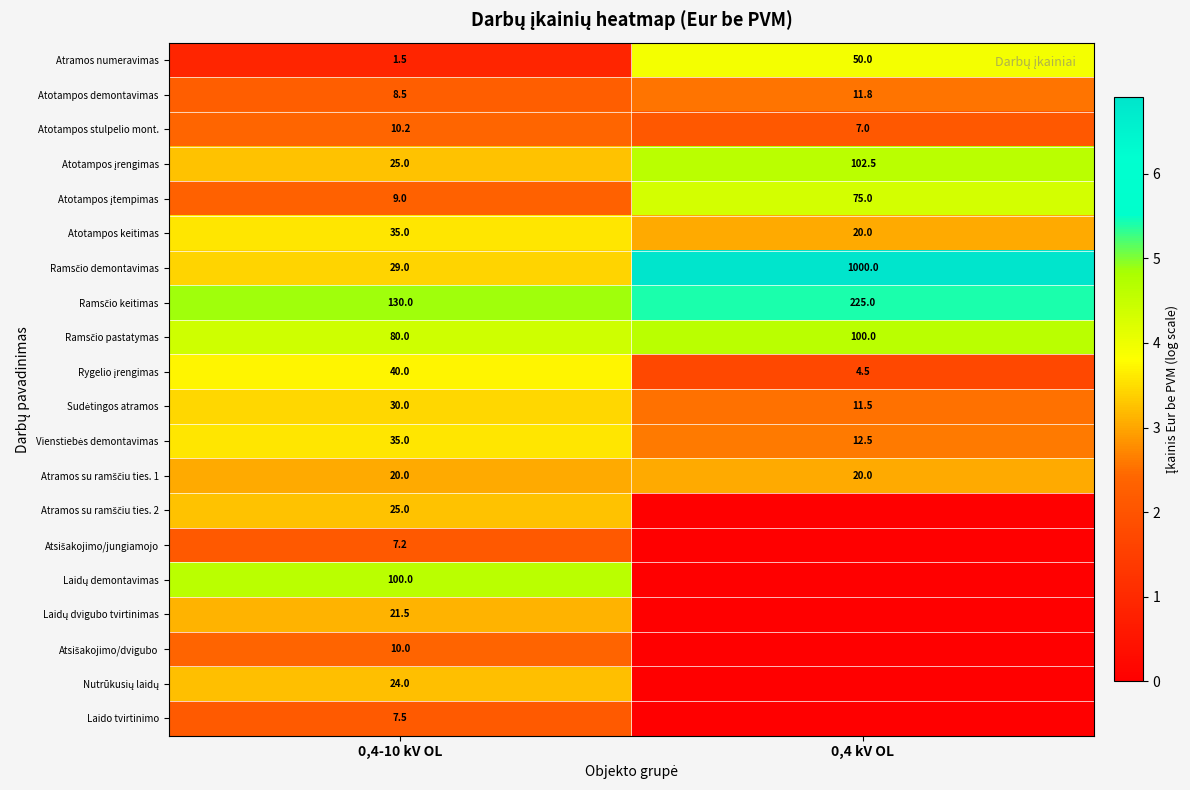

At which category is the sum across all series the highest?

0,4-10 kV OL